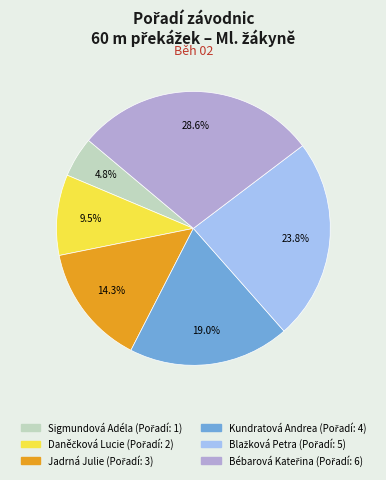

To the nearest percent, what is the difference between the largest and smallest slice percentages?

24%